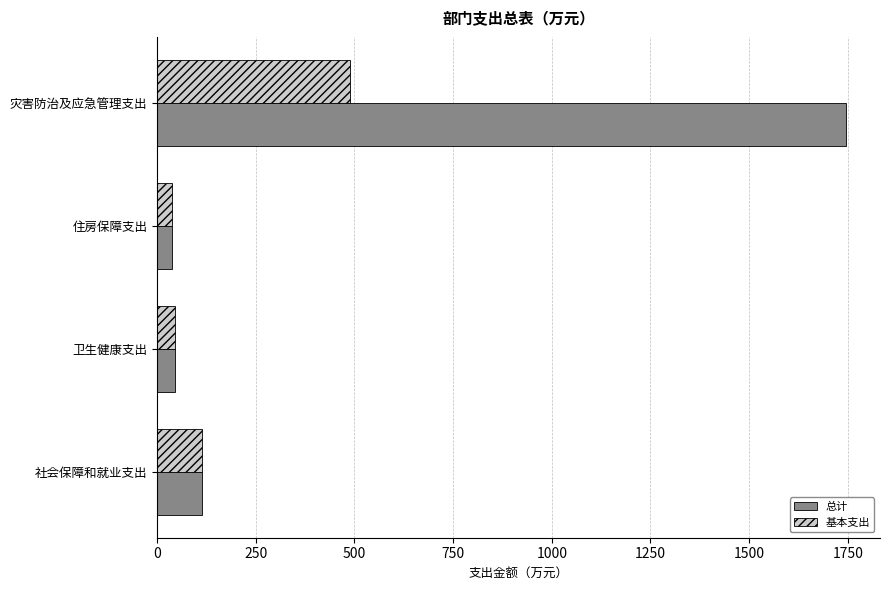

Is it true that 基本支出 equals 488.7 at 灾害防治及应急管理支出?

True